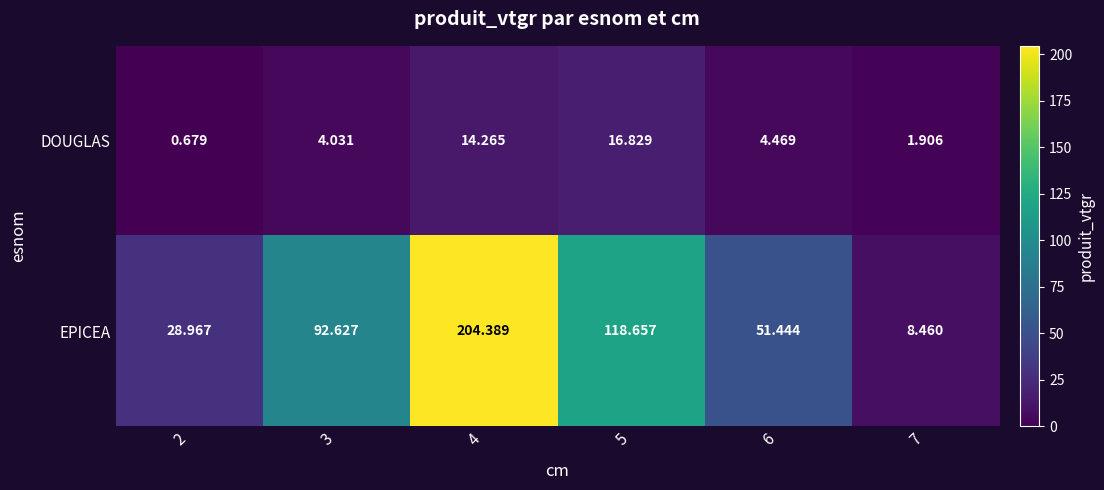

Which series has the widest spread of values?

EPICEA